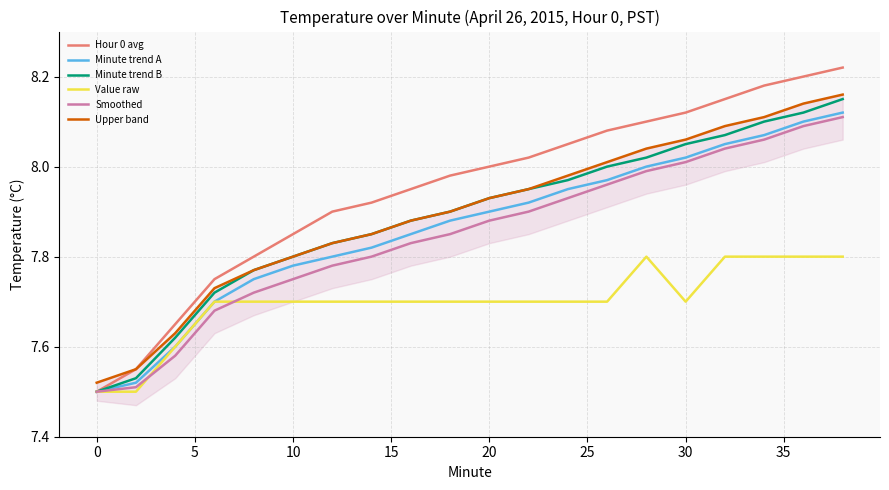

The value of Minute trend B at 30 is 4.5. True or false?

False